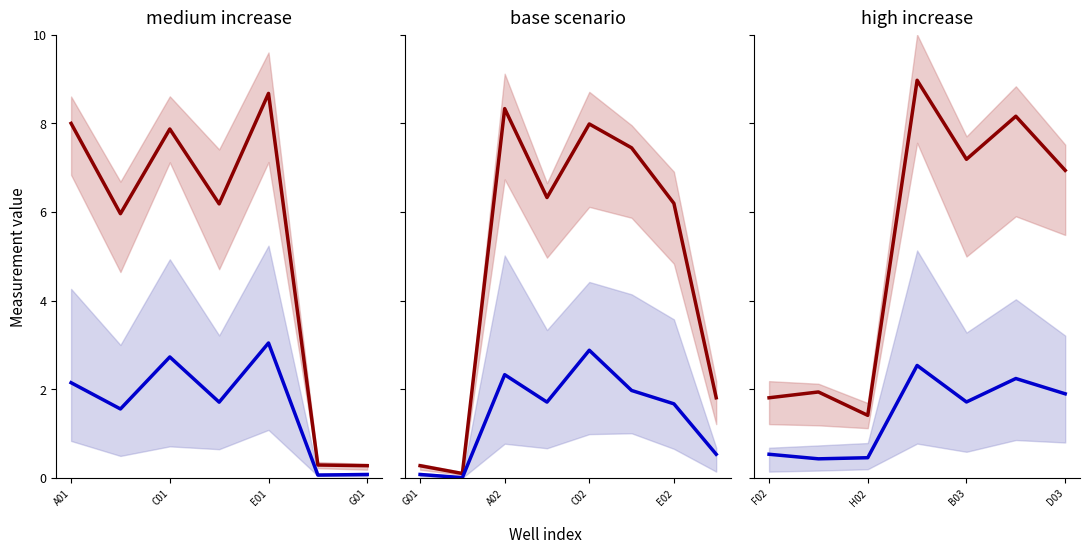

Is it true that lower mean equals 0.3 at C01?

False